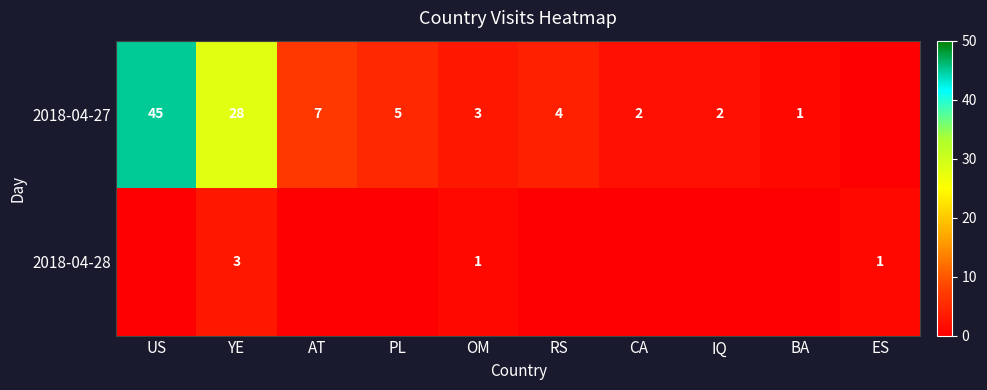

What is the difference between the second highest and minimum values in the 2018-04-28 series?

1